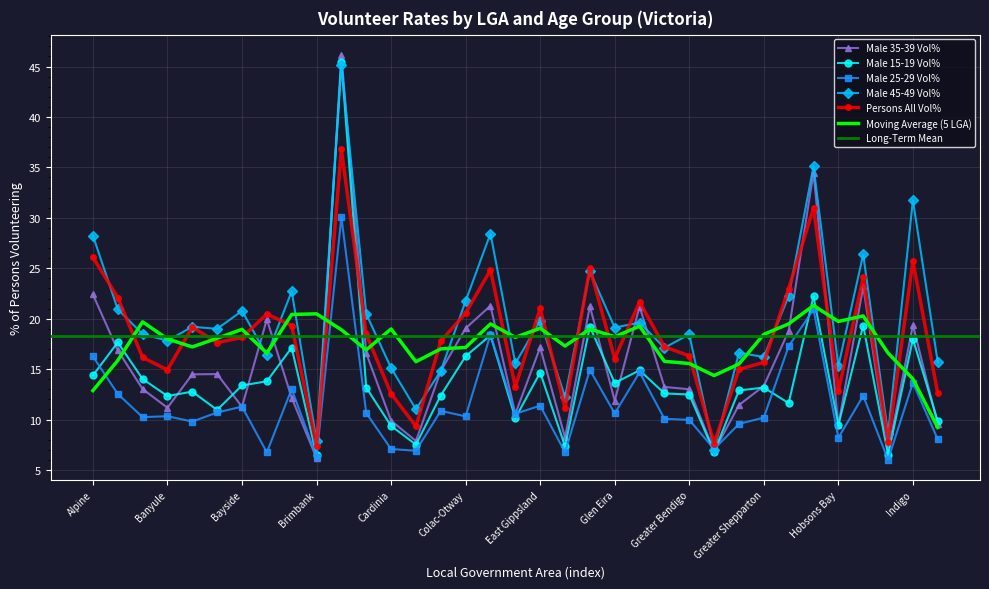

Between Gannawarra and Darebin, which is larger?

Gannawarra